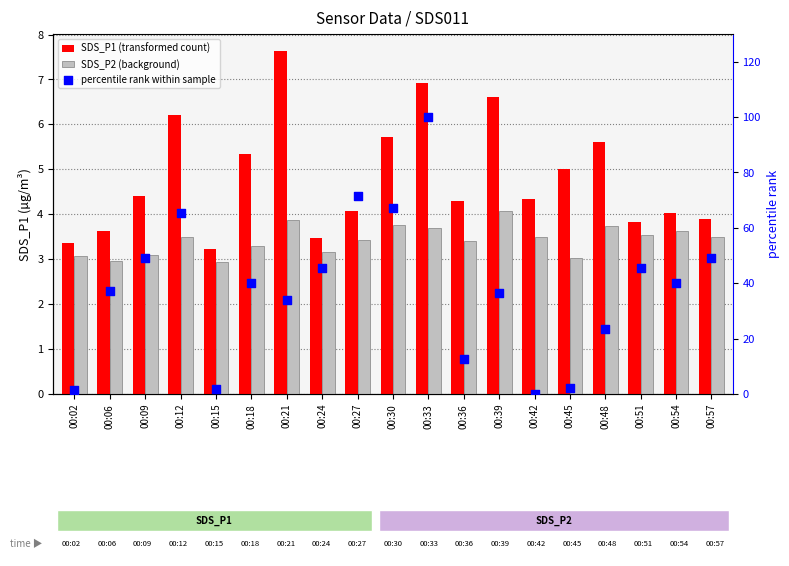

Is the value of SDS_P1 (transformed count) at 00:06 greater than the value of percentile rank within sample at 00:30?

No